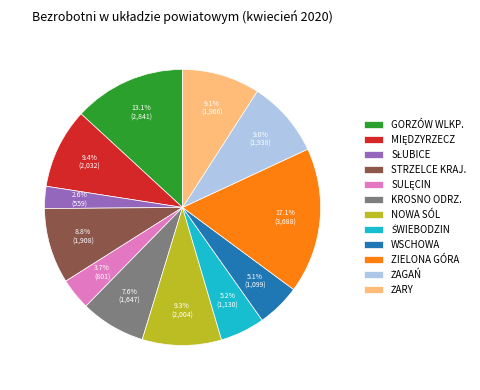

Does WSCHOWA account for over 50% of the chart?

No